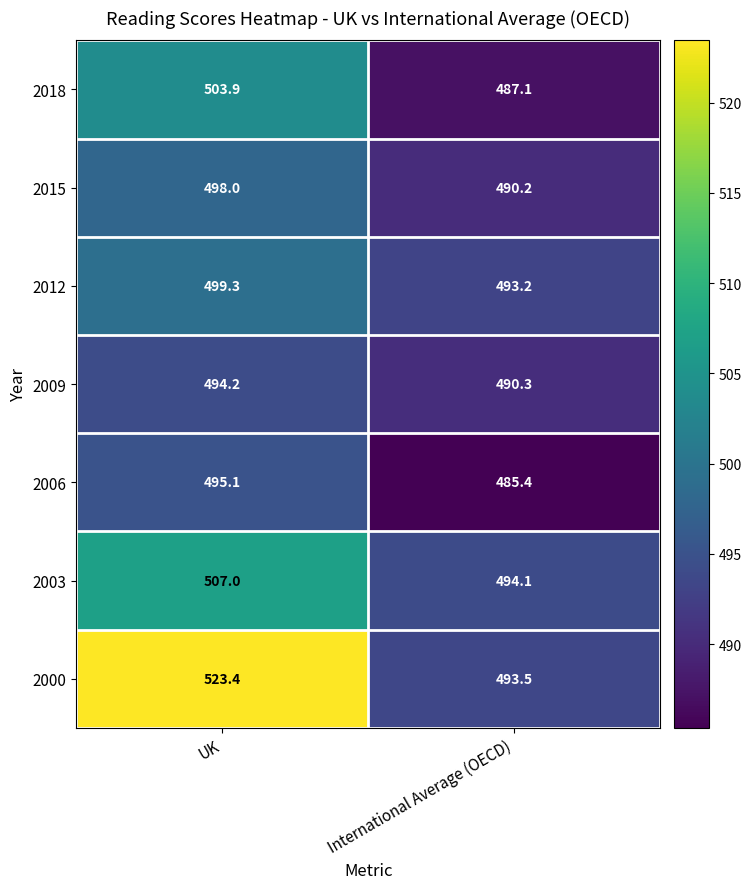

Which category has the highest value across all series?

UK